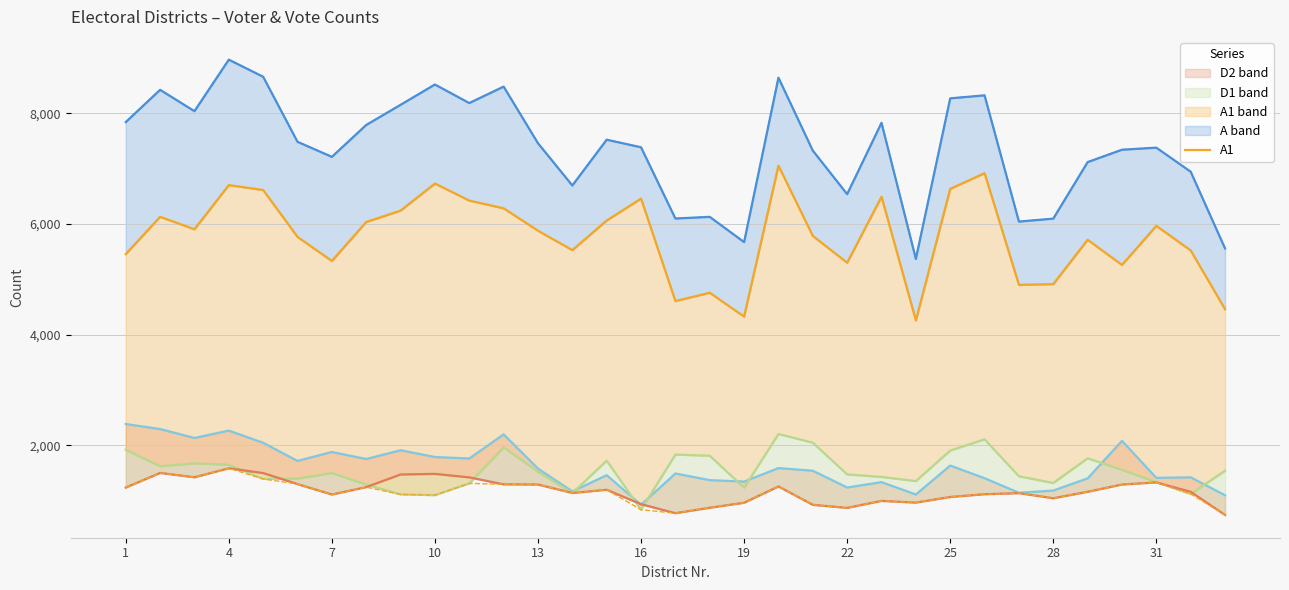

At how many categories does at least one series exceed 6443?

26